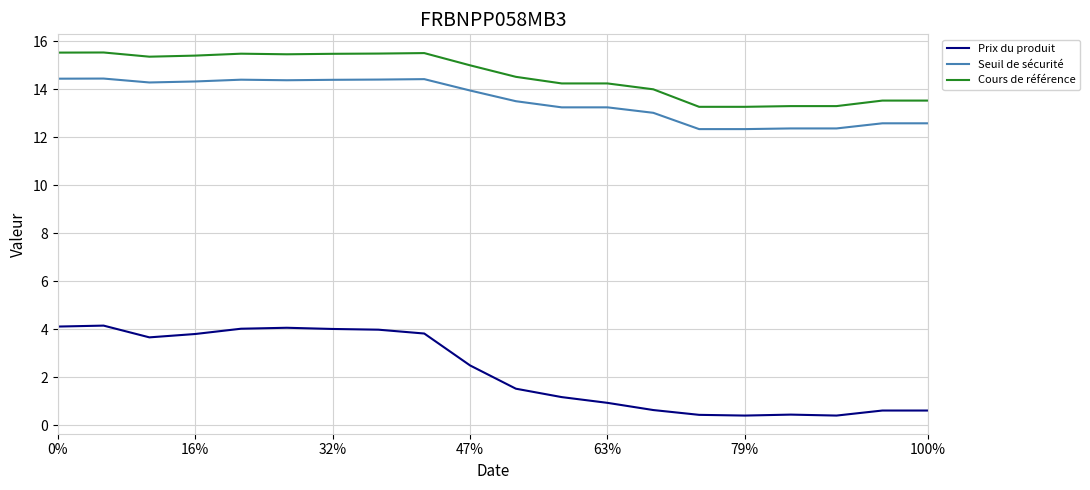

How many distinct data groups are displayed?

3